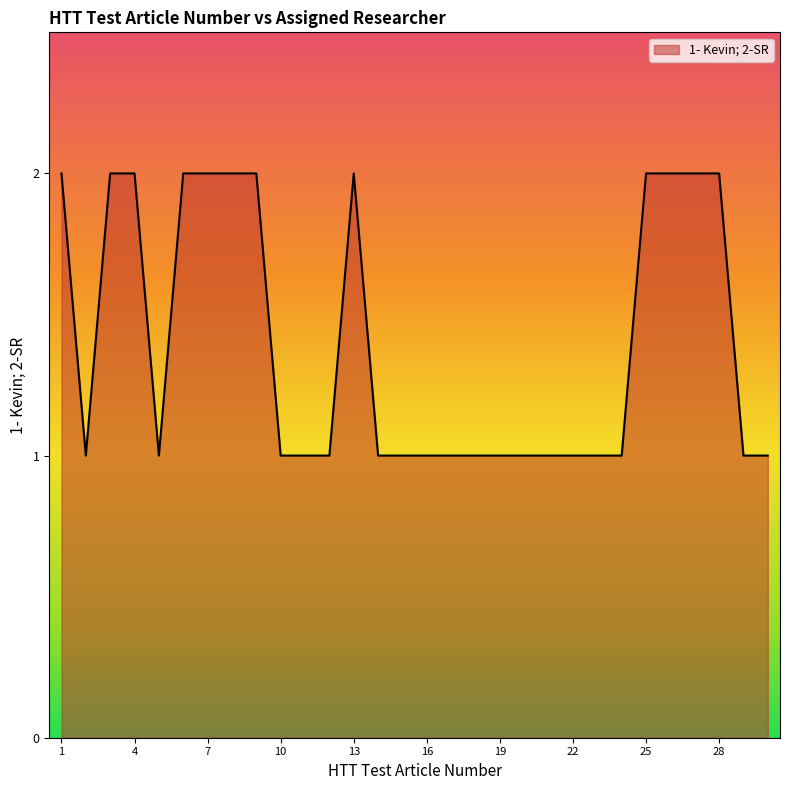

Reading left to right, what are all the values shown in this chart?

2	1	2	2	1	2	2	2	2	1	1	1	2	1	1	1	1	1	1	1	1	1	1	1	2	2	2	2	1	1